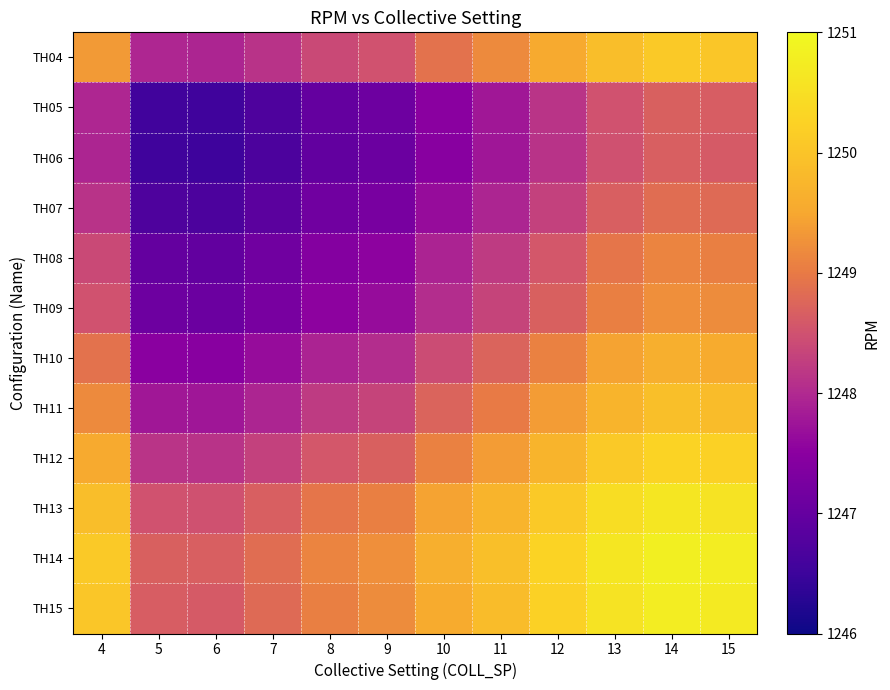

Reading left to right, transcribe all the data shown in this chart.

TH04: 4=1249.3	5=1248.0	6=1247.9	7=1248.1	8=1248.4	9=1248.5	10=1248.9	11=1249.2	12=1249.5	13=1249.9	14=1250.1	15=1250.0
TH05: 4=1248.0	5=1246.6	6=1246.5	7=1246.7	8=1247.0	9=1247.1	10=1247.5	11=1247.8	12=1248.1	13=1248.5	14=1248.7	15=1248.6
TH06: 4=1247.9	5=1246.5	6=1246.5	7=1246.7	8=1247.0	9=1247.1	10=1247.5	11=1247.8	12=1248.1	13=1248.5	14=1248.7	15=1248.6
TH07: 4=1248.1	5=1246.7	6=1246.7	7=1246.9	8=1247.1	9=1247.3	10=1247.7	11=1247.9	12=1248.3	13=1248.7	14=1248.8	15=1248.8
TH08: 4=1248.4	5=1247.0	6=1247.0	7=1247.1	8=1247.4	9=1247.5	10=1247.9	11=1248.2	12=1248.6	13=1248.9	14=1249.1	15=1249.1
TH09: 4=1248.5	5=1247.1	6=1247.1	7=1247.3	8=1247.5	9=1247.7	10=1248.0	11=1248.3	12=1248.7	13=1249.1	14=1249.2	15=1249.2
TH10: 4=1248.9	5=1247.5	6=1247.5	7=1247.7	8=1247.9	9=1248.0	10=1248.4	11=1248.7	12=1249.1	13=1249.4	14=1249.6	15=1249.6
TH11: 4=1249.2	5=1247.8	6=1247.8	7=1247.9	8=1248.2	9=1248.3	10=1248.7	11=1249.0	12=1249.4	13=1249.7	14=1249.9	15=1249.9
TH12: 4=1249.5	5=1248.1	6=1248.1	7=1248.3	8=1248.6	9=1248.7	10=1249.1	11=1249.4	12=1249.7	13=1250.1	14=1250.3	15=1250.2
TH13: 4=1249.9	5=1248.5	6=1248.5	7=1248.7	8=1248.9	9=1249.1	10=1249.4	11=1249.7	12=1250.1	13=1250.5	14=1250.6	15=1250.6
TH14: 4=1250.1	5=1248.7	6=1248.7	7=1248.8	8=1249.1	9=1249.2	10=1249.6	11=1249.9	12=1250.3	13=1250.6	14=1250.8	15=1250.8
TH15: 4=1250.0	5=1248.6	6=1248.6	7=1248.8	8=1249.1	9=1249.2	10=1249.6	11=1249.9	12=1250.2	13=1250.6	14=1250.8	15=1250.7